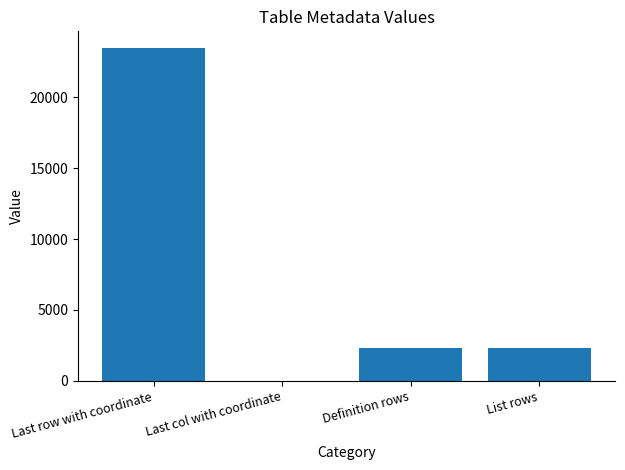

How many series are shown in this chart?

1